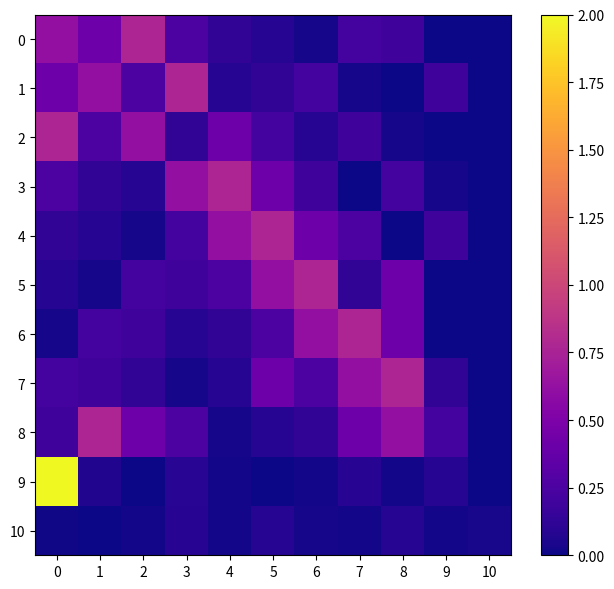

Reading left to right, list all the values displayed in this chart.

0: 0=0.6	1=0.4	2=0.8	3=0.3	4=0.1	5=0.1	6=0.0	7=0.2	8=0.2	9=0.0	10=0.0
1: 0=0.4	1=0.6	2=0.3	3=0.8	4=0.1	5=0.1	6=0.2	7=0.0	8=0.0	9=0.2	10=0.0
2: 0=0.8	1=0.3	2=0.6	3=0.1	4=0.4	5=0.2	6=0.1	7=0.2	8=0.0	9=0.0	10=0.0
3: 0=0.3	1=0.1	2=0.1	3=0.6	4=0.8	5=0.4	6=0.2	7=0.0	8=0.2	9=0.0	10=0.0
4: 0=0.1	1=0.1	2=0.0	3=0.2	4=0.6	5=0.8	6=0.4	7=0.3	8=0.0	9=0.2	10=0.0
5: 0=0.1	1=0.0	2=0.2	3=0.2	4=0.3	5=0.6	6=0.8	7=0.1	8=0.4	9=0.0	10=0.0
6: 0=0.0	1=0.2	2=0.2	3=0.1	4=0.1	5=0.3	6=0.6	7=0.8	8=0.4	9=0.0	10=0.0
7: 0=0.2	1=0.2	2=0.1	3=0.0	4=0.1	5=0.4	6=0.3	7=0.6	8=0.8	9=0.1	10=0.0
8: 0=0.2	1=0.8	2=0.4	3=0.3	4=0.0	5=0.1	6=0.1	7=0.4	8=0.6	9=0.2	10=0.0
9: 0=2.0	1=0.1	2=0.0	3=0.1	4=0.0	5=0.0	6=0.0	7=0.1	8=0.0	9=0.1	10=0.0
10: 0=0.0	1=0.0	2=0.0	3=0.1	4=0.0	5=0.1	6=0.0	7=0.0	8=0.1	9=0.0	10=0.0